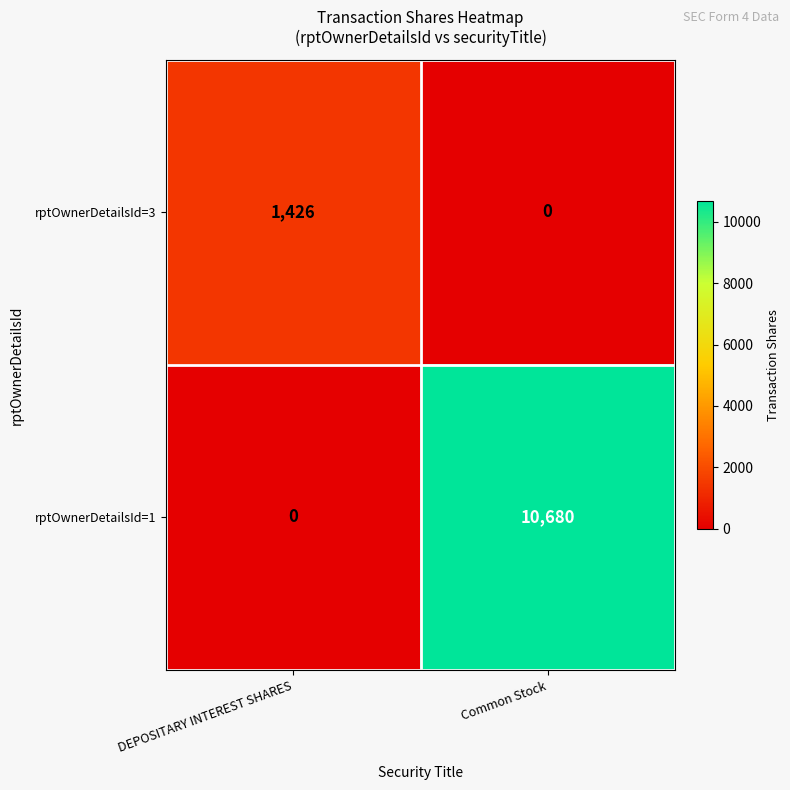

What is the sum of all rptOwnerDetailsId=1 values?

10680